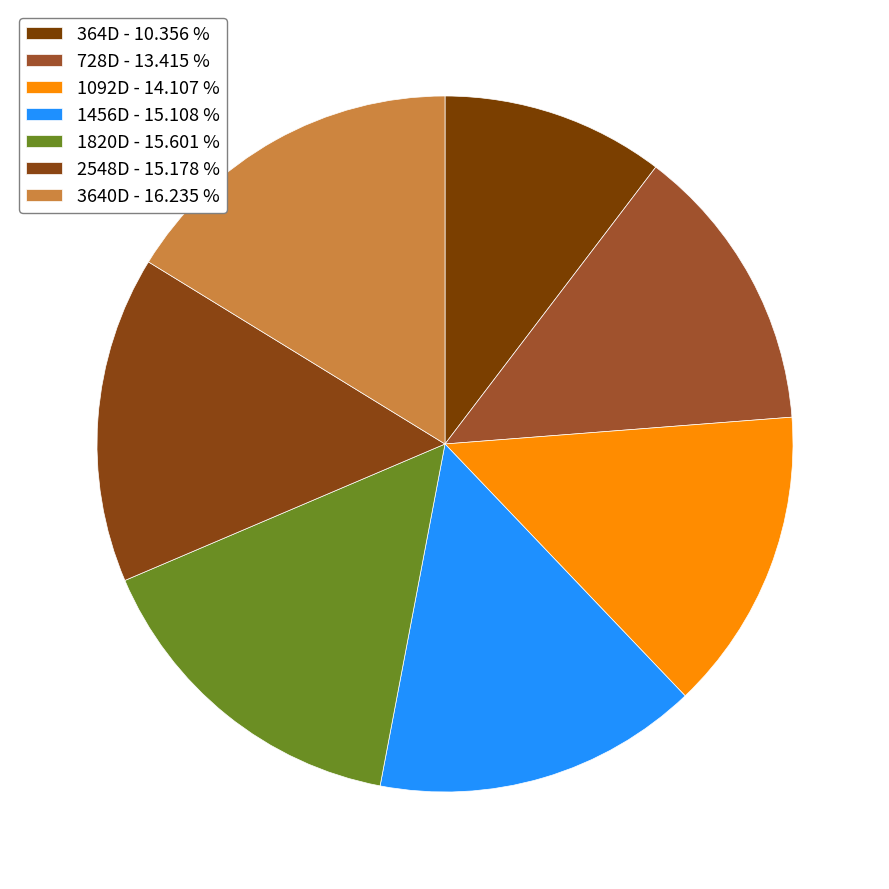

How many slices are in this pie chart?

7